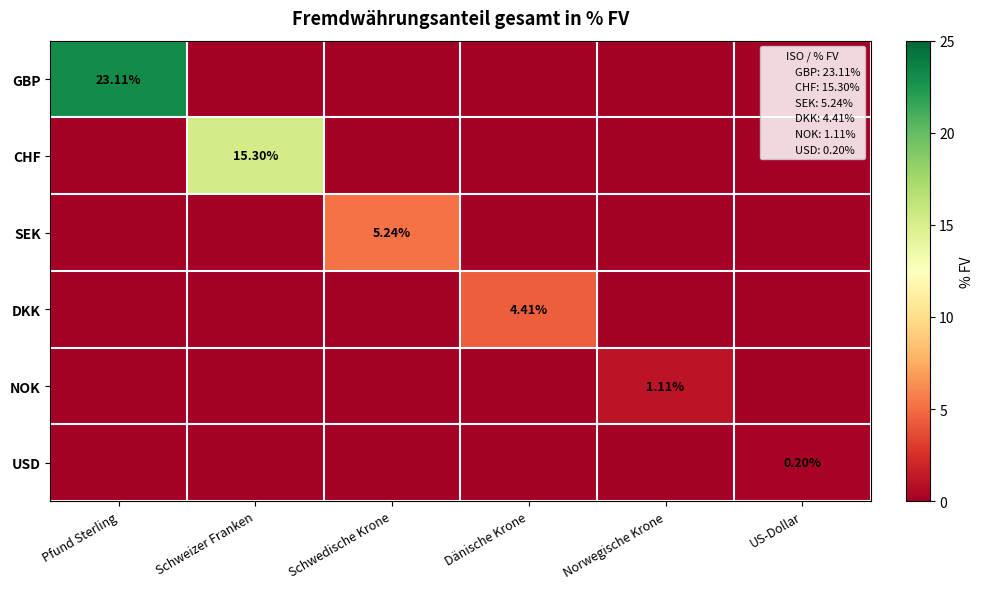

What is the difference between the maximum and second lowest values in the USD series?

0.2